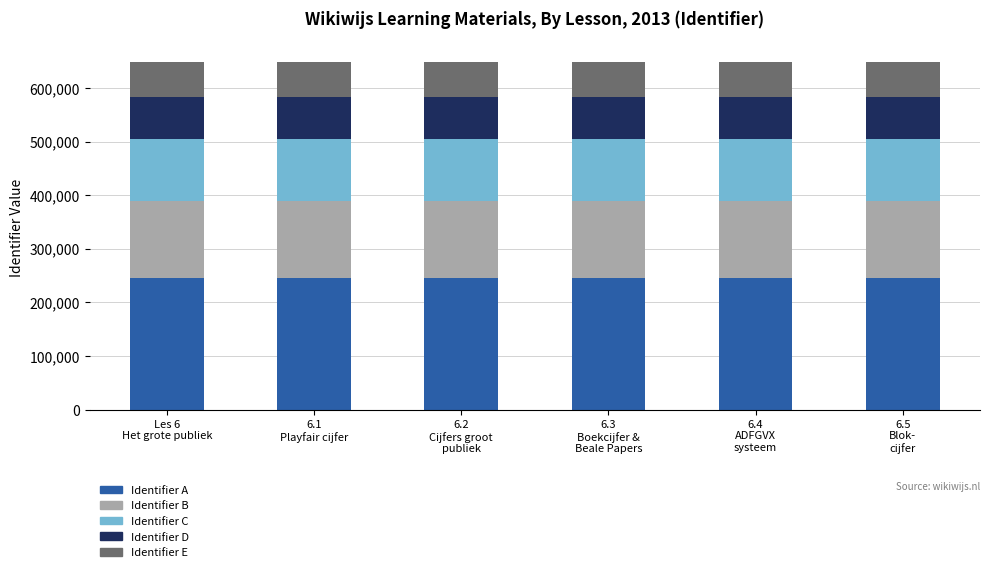

What is the lowest value of the Identifier A series?

246204